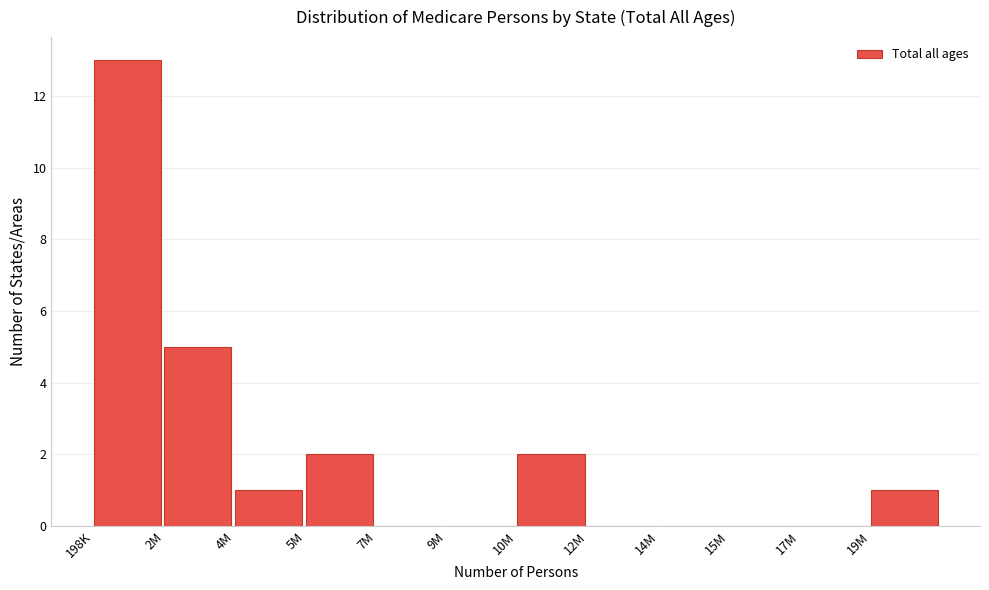

Reading left to right, transcribe all the data shown in this chart.

198K=13	2M=5	4M=1	5M=2	7M=0	9M=0	10M=2	12M=0	14M=0	15M=0	17M=0	19M=1